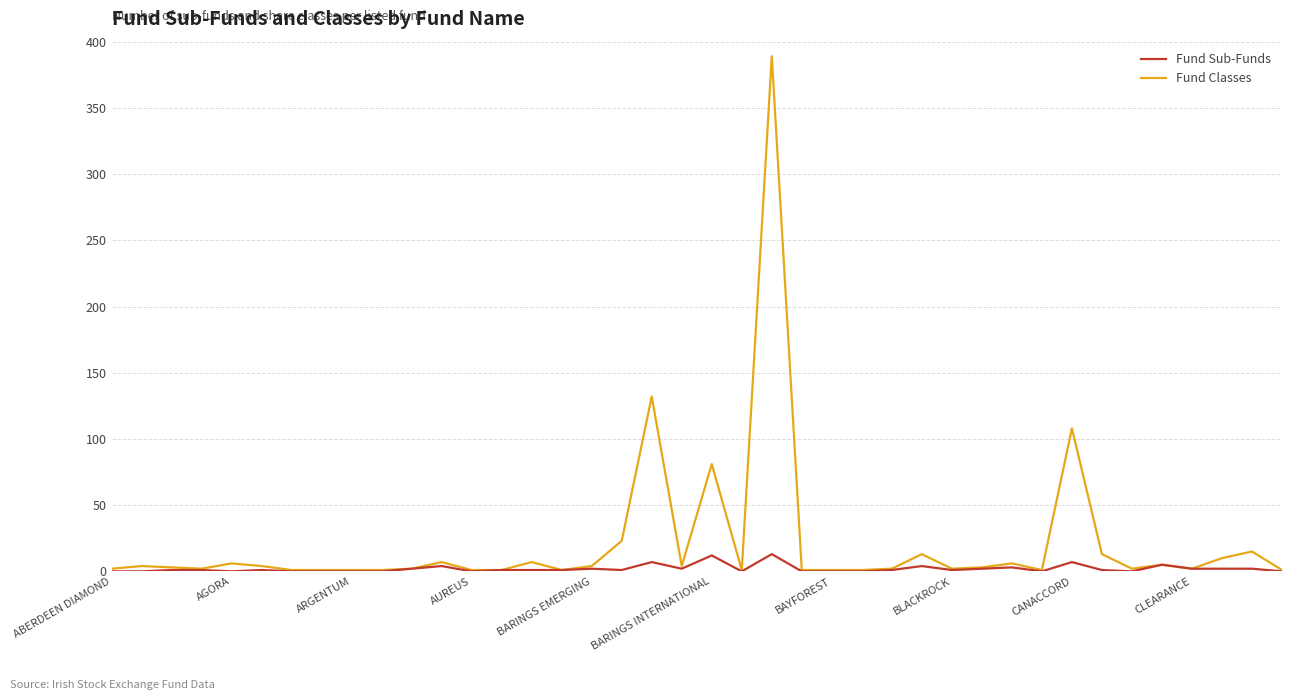

List the series in order of their peak value, lowest first.

Fund Sub-Funds, Fund Classes